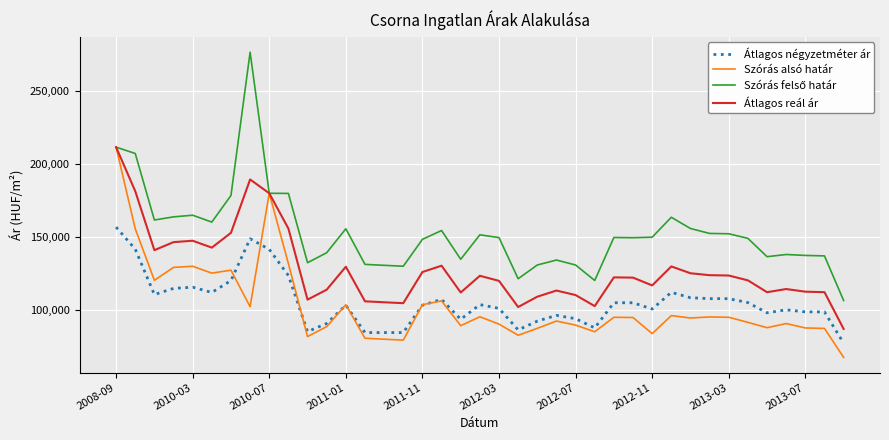

What is the minimum value shown in the chart?

67386